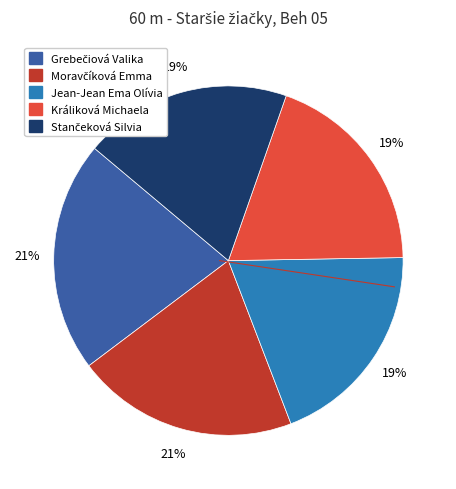

What is the ratio of the value at Králiková Michaela to the value at Jean-Jean Ema Olívia?

1.0